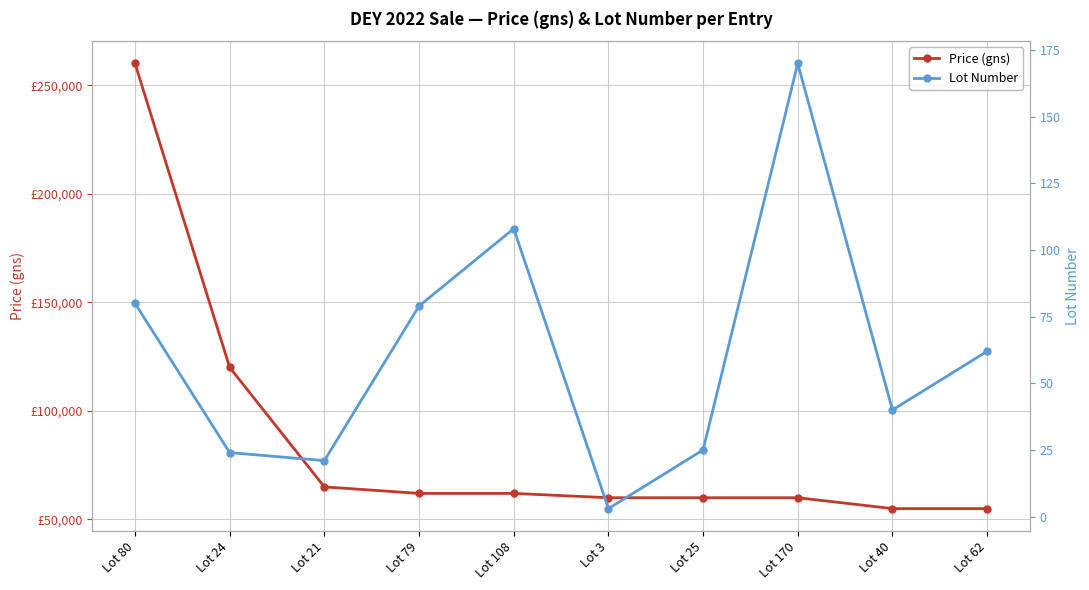

What is the difference between the maximum and second lowest values in the Price (gns) series?

205000